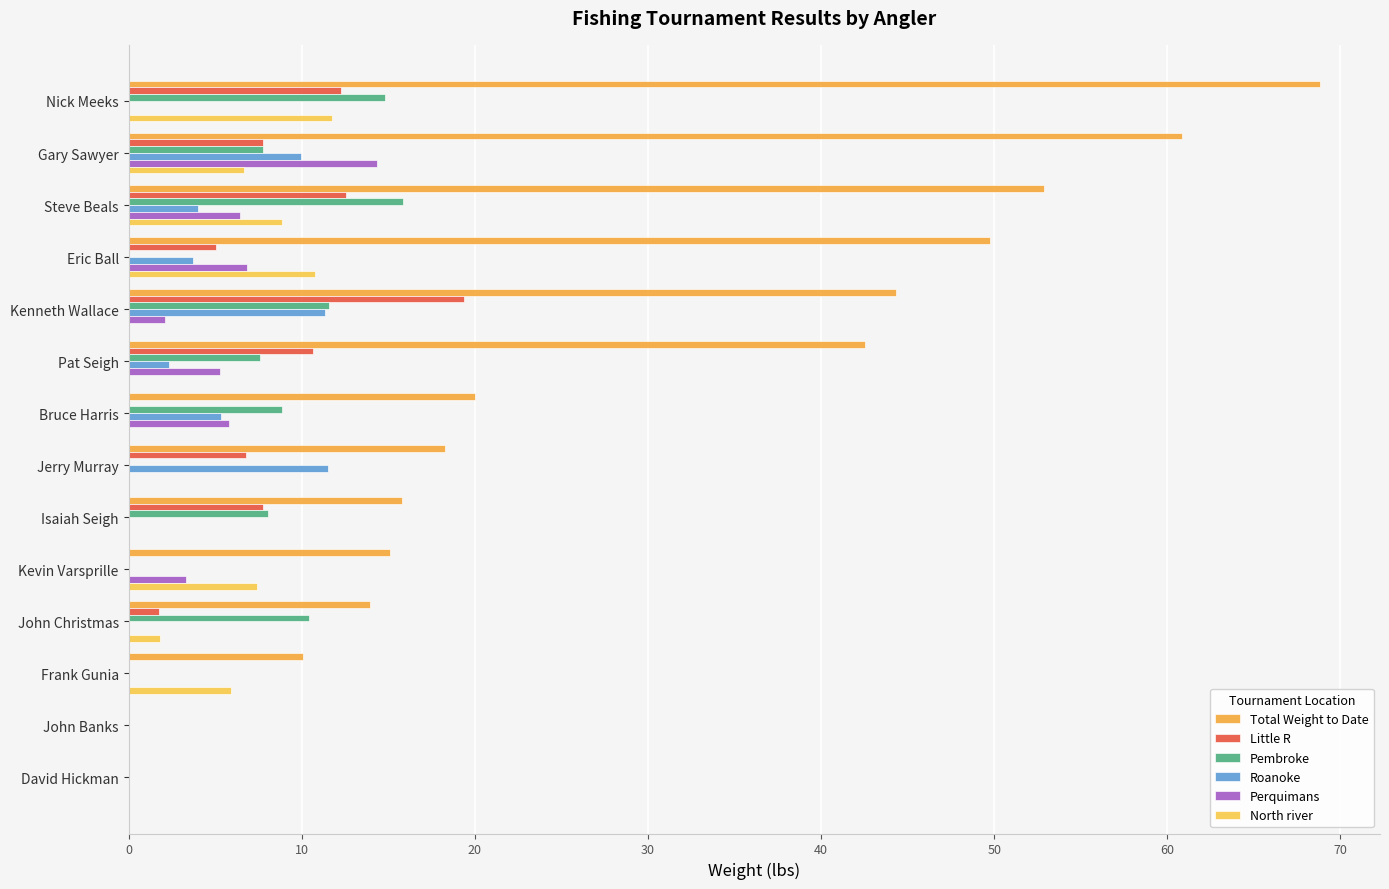

At how many categories does at least one series exceed 34?

6